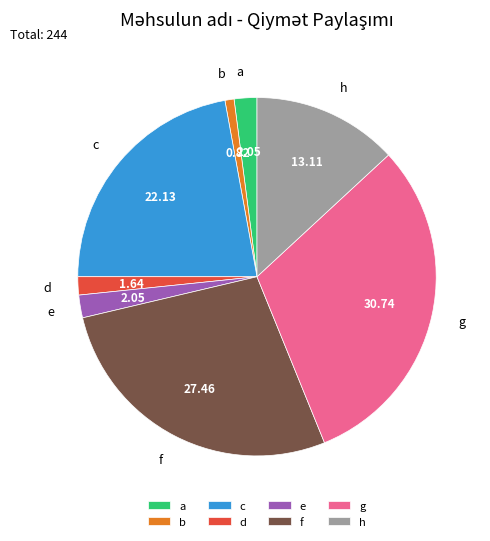

Approximately how many times larger is the value at c compared to b?

27.0